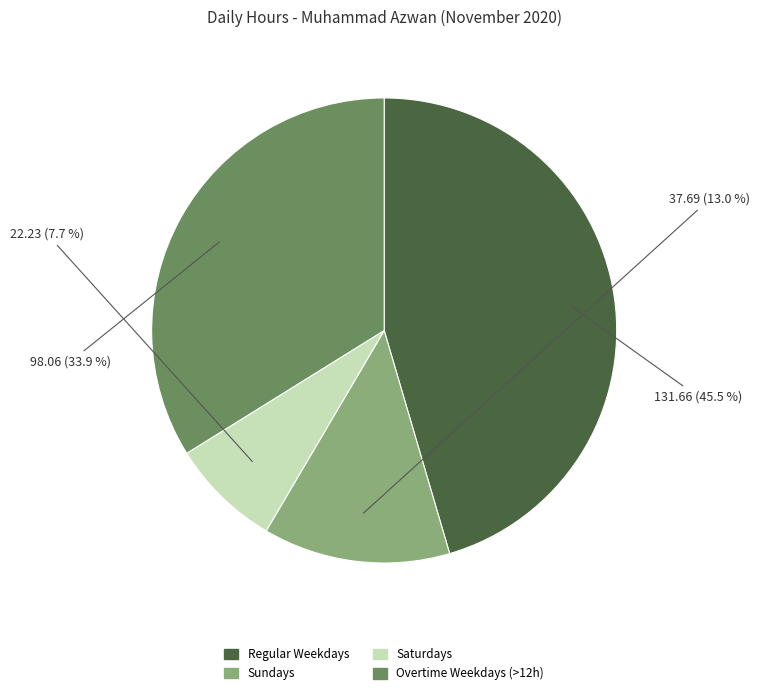

Does any single category account for the majority?

No